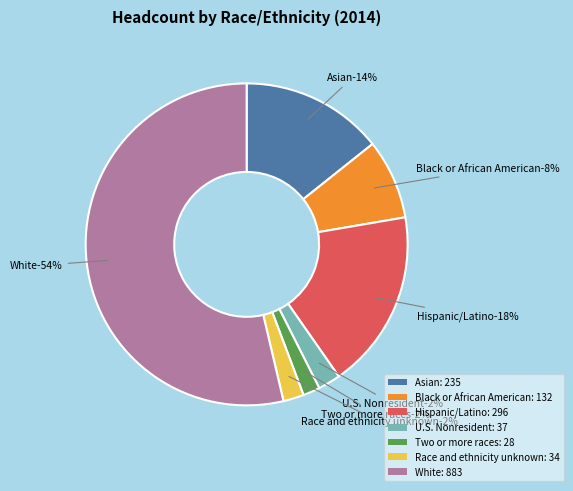

The Two or more races slice represents 2% of the pie. True or false?

True